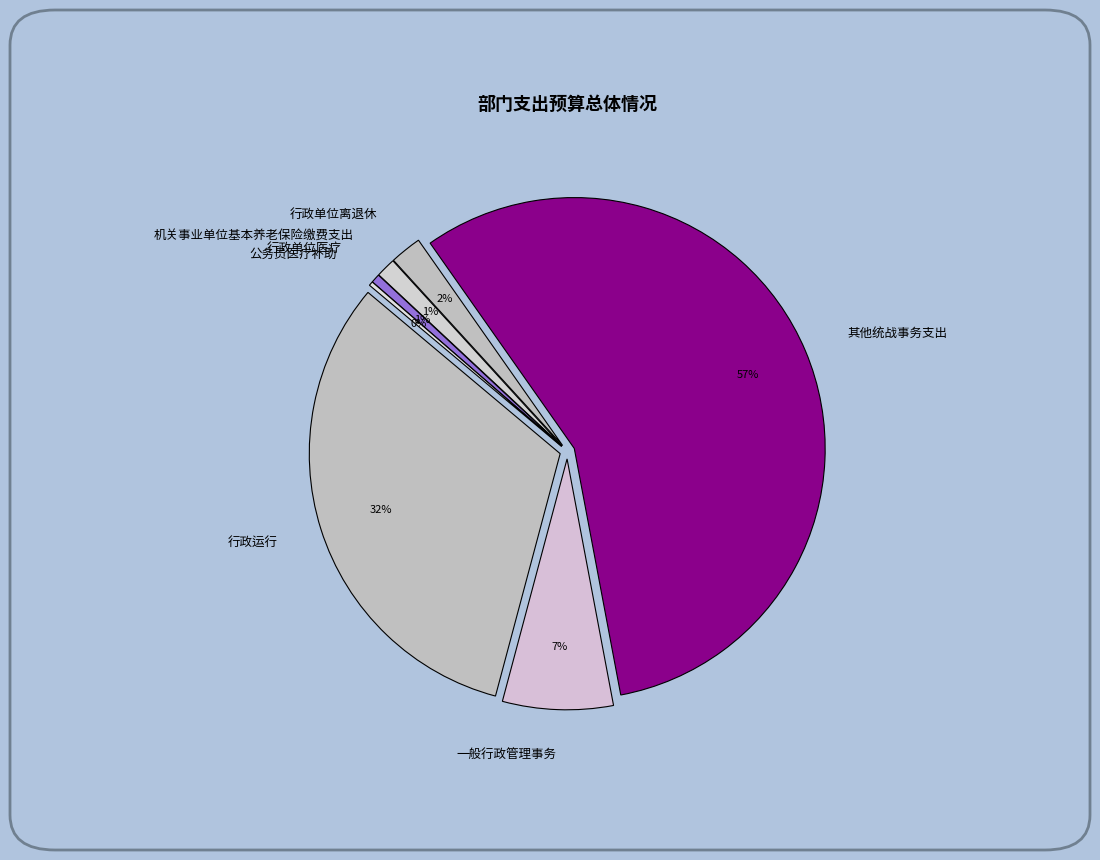

How many slices are in this pie chart?

7